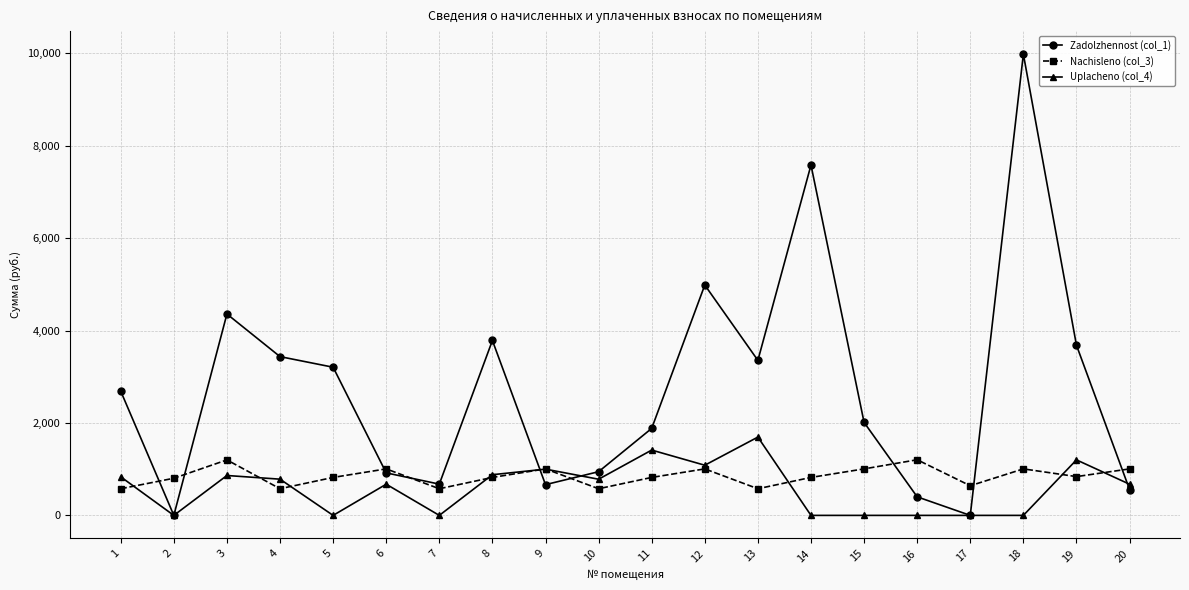

List the series in order of their peak value, lowest first.

Nachisleno (col_3), Uplacheno (col_4), Zadolzhennost (col_1)